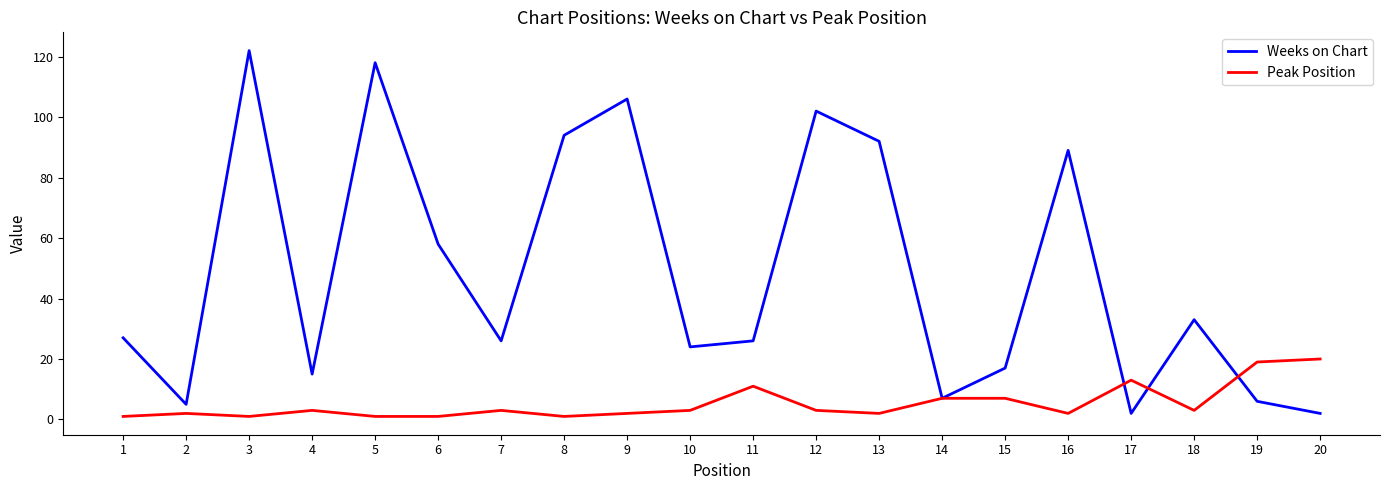

The Peak Position series shows 4 at 17. True or false?

False